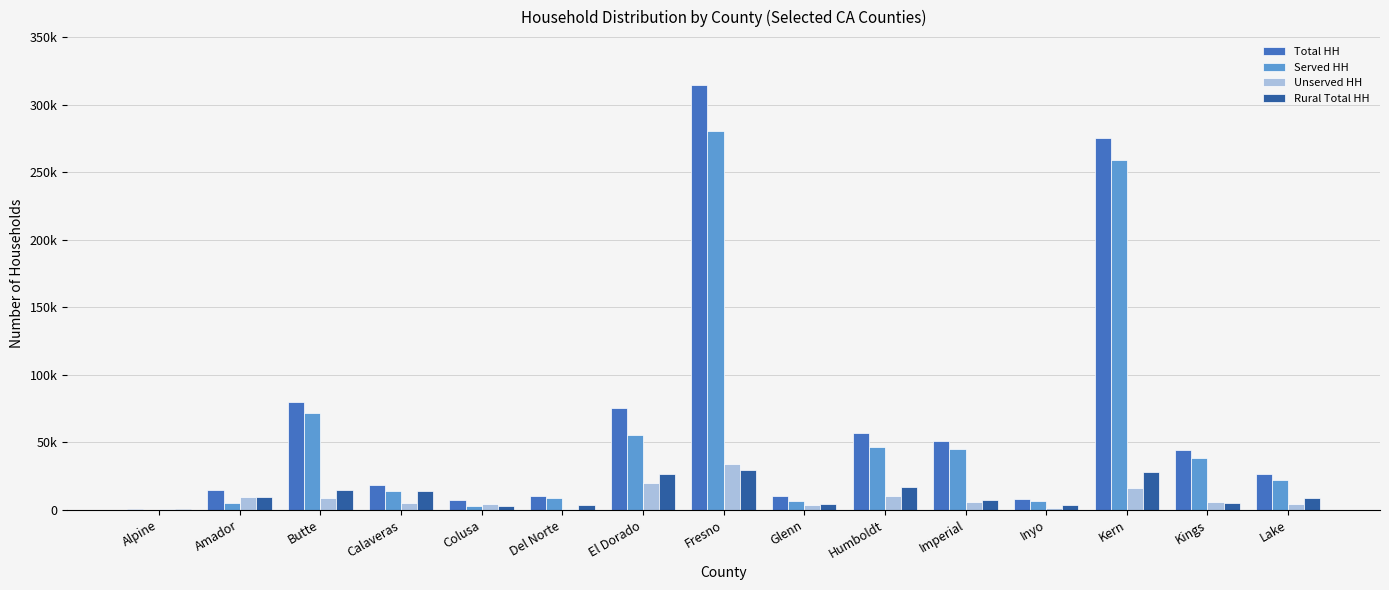

What is the total value across all series at Amador?

39313